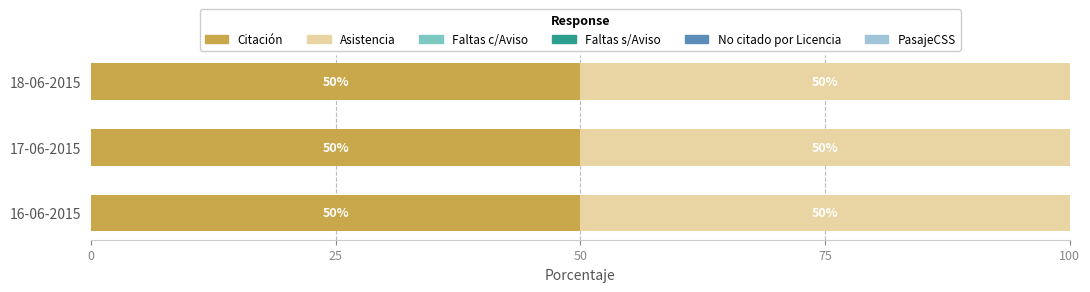

What is the label of the 2nd bar from the left?

17-06-2015